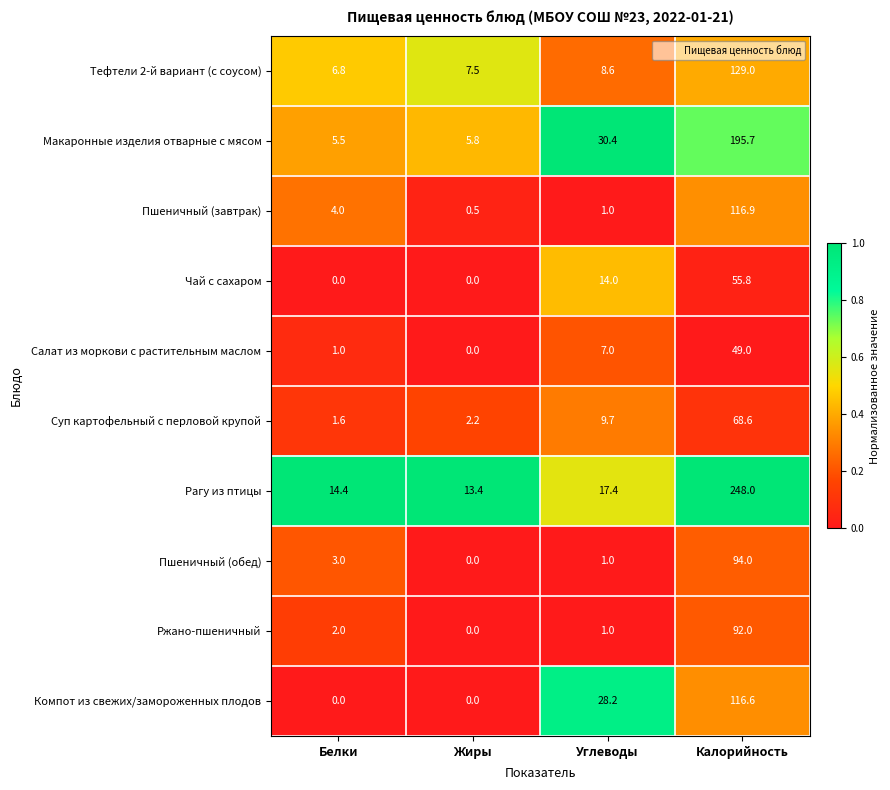

Which series has the largest range (max minus min)?

Рагу из птицы